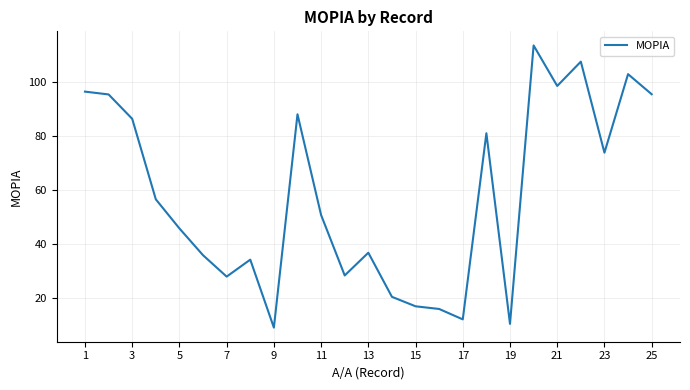

What is the difference between the maximum and minimum values?

104.2